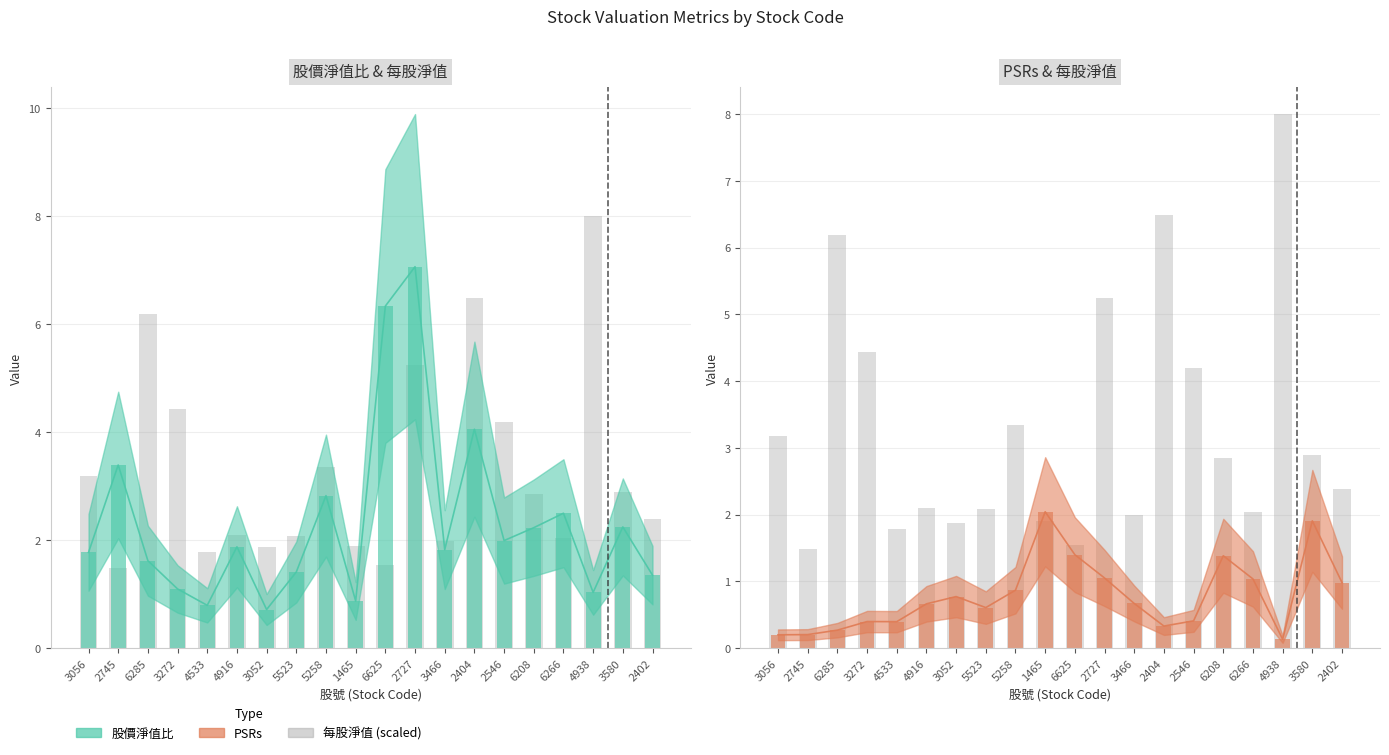

Read the value at 6285.

6.2